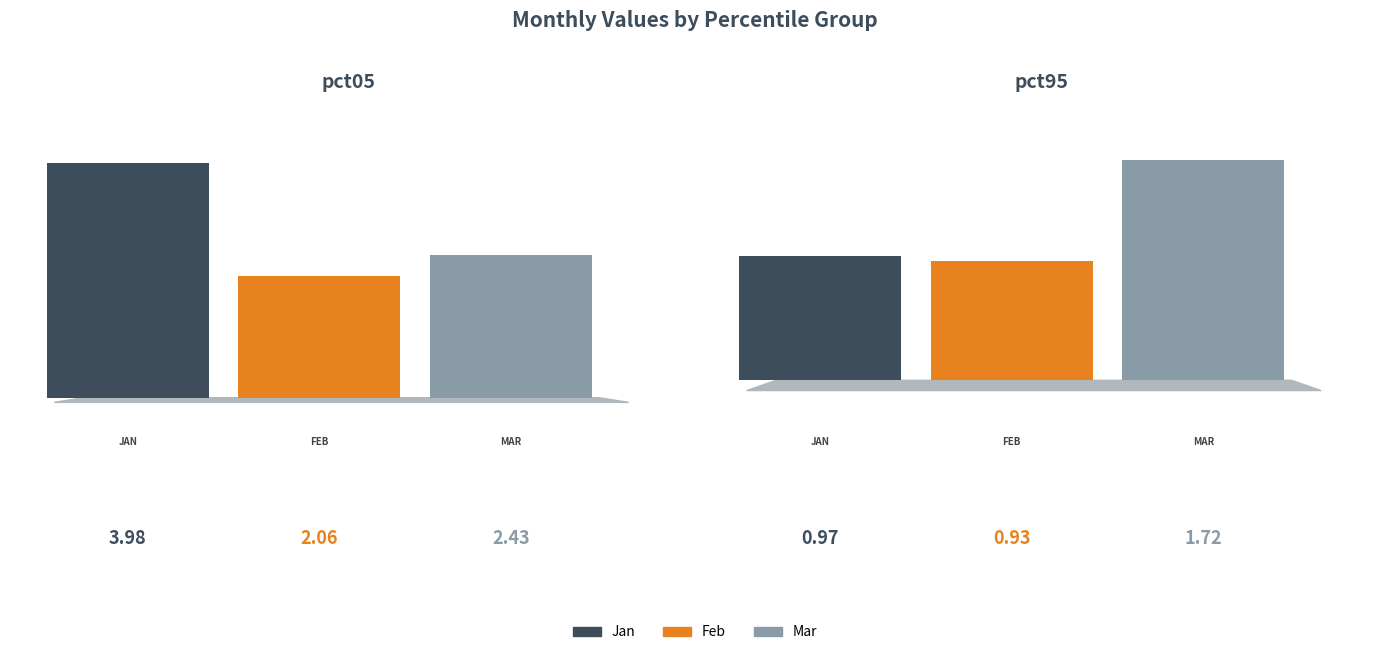

The value of May at pct85 is 2.1. True or false?

False